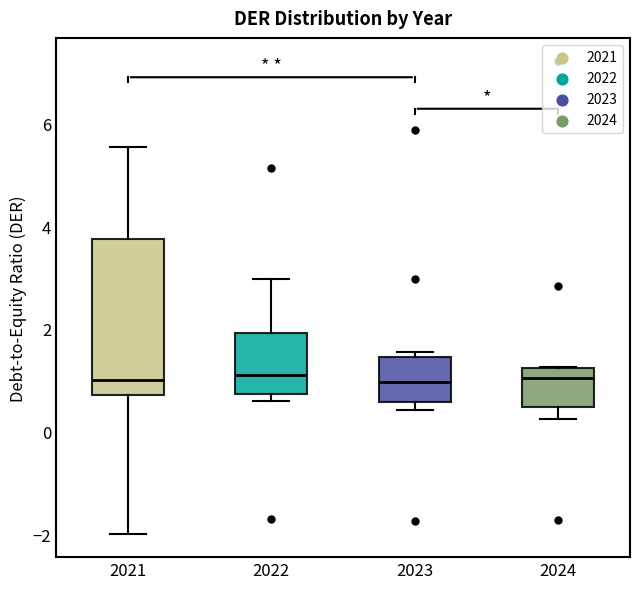

Where does the upper whisker of the box at x = 2022 end on the y-axis? The values are not printed on the chart, so give them approximately, as read against the axis.

3.0